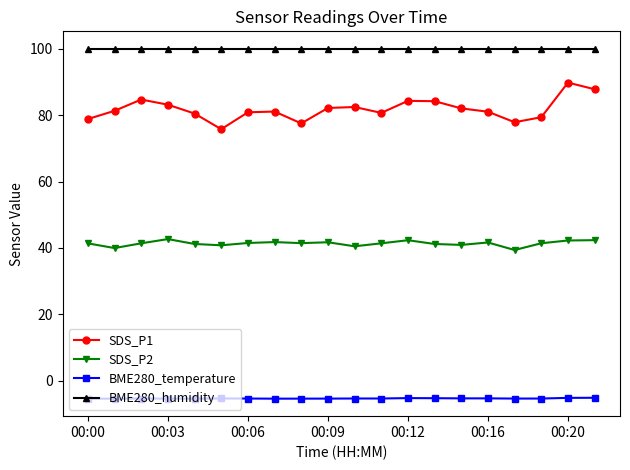

Which series has the largest range (max minus min)?

SDS_P1